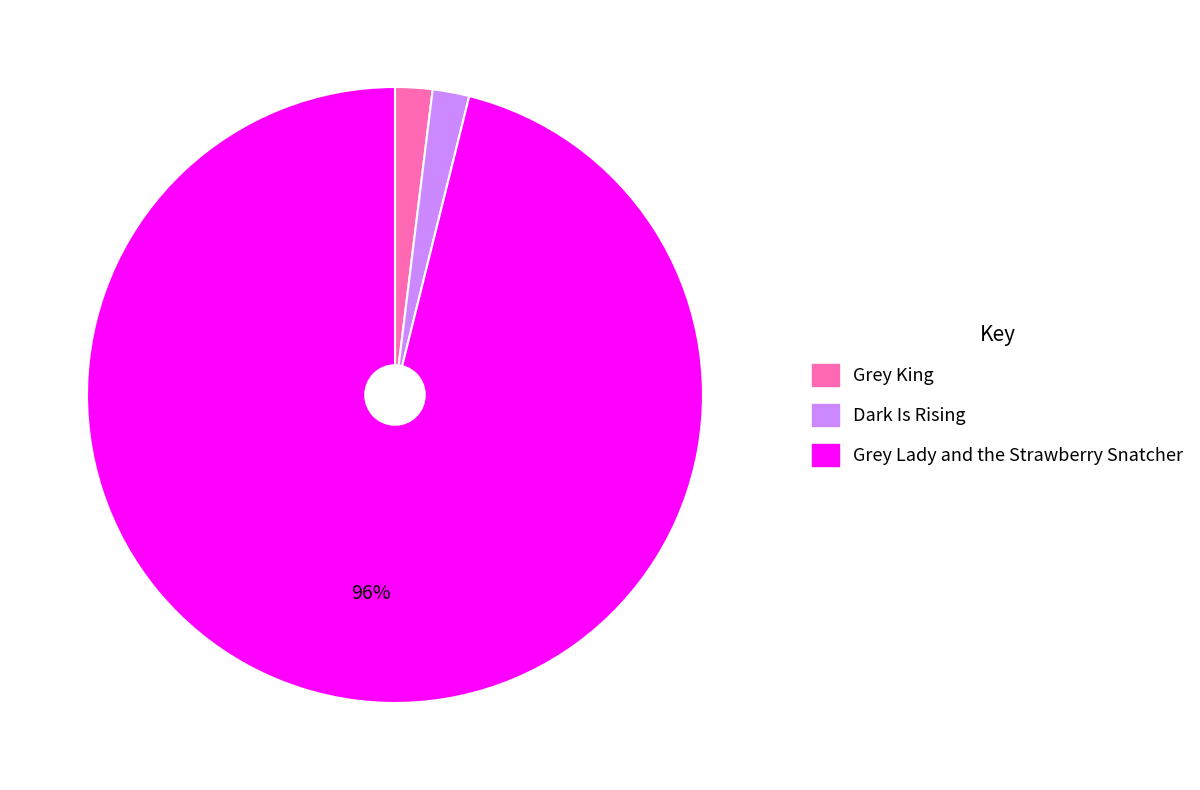

Is there a majority slice in this chart?

Yes